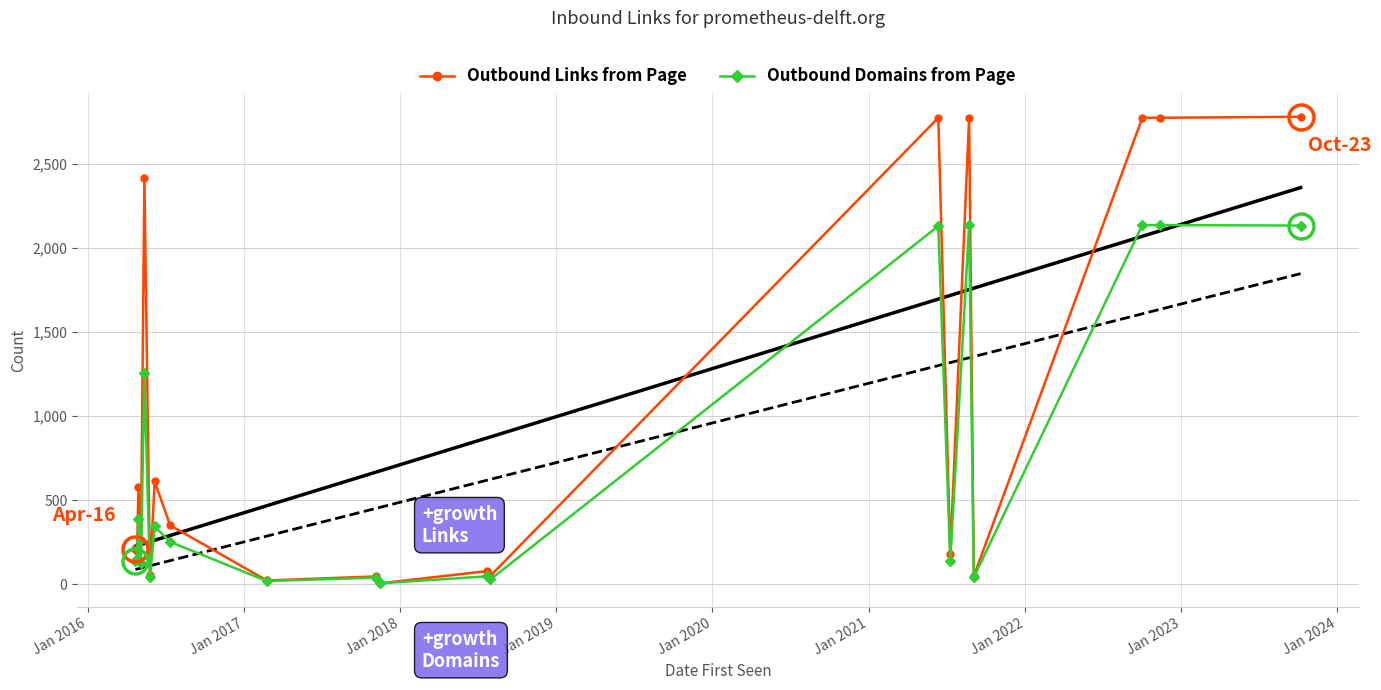

True or false: Outbound Domains from Page has more than 2 points higher than both neighbors.

True